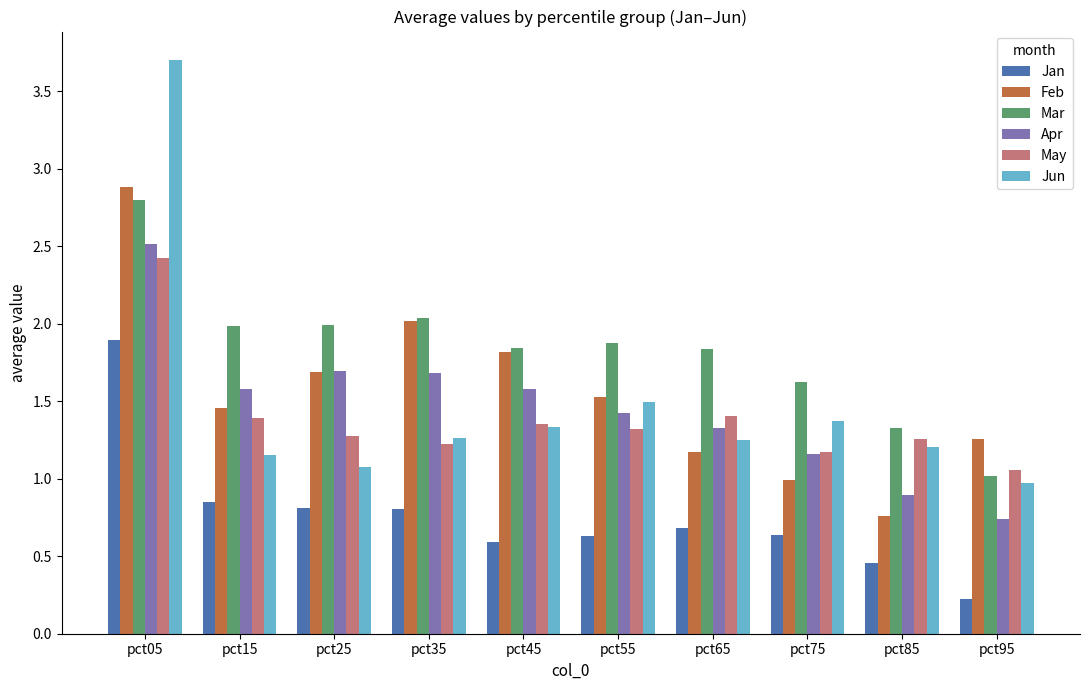

Which category has the highest value in the Jan series?

pct05